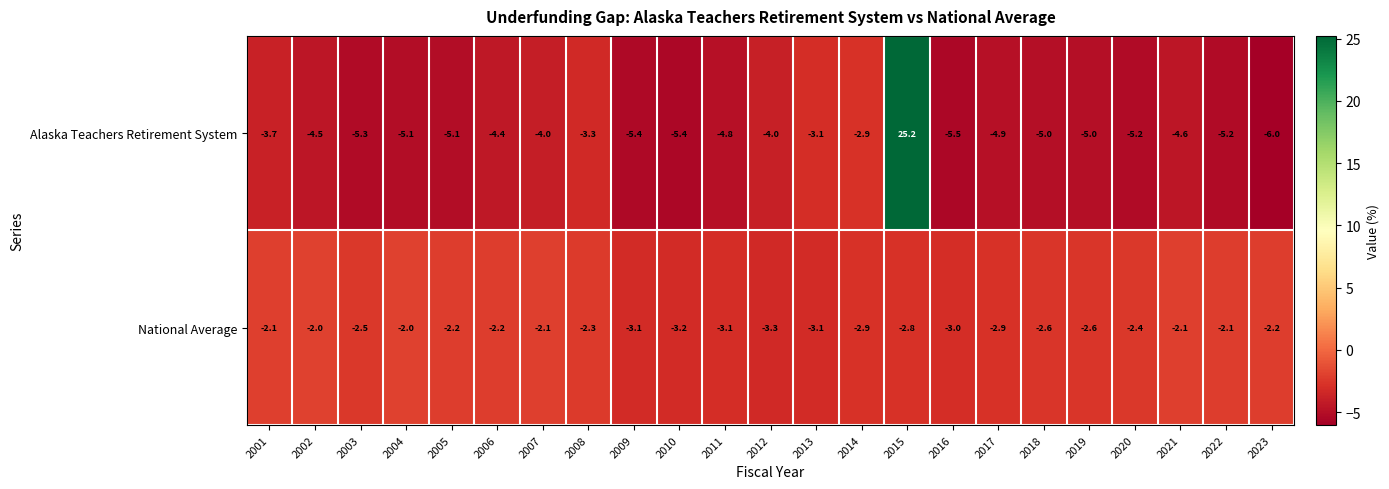

True or false: Alaska Teachers Retirement System has a value of -3.1 at 2016.

False